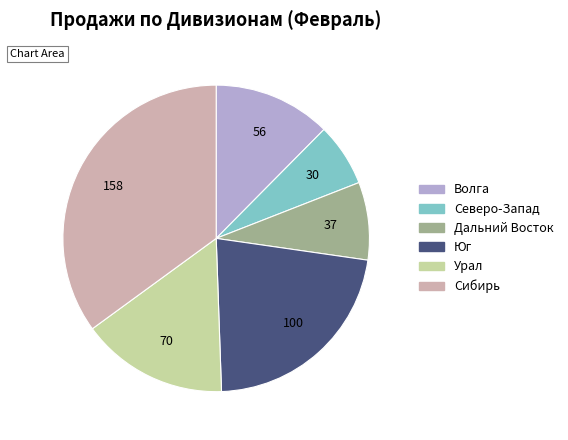

How many segments does this pie chart have?

6